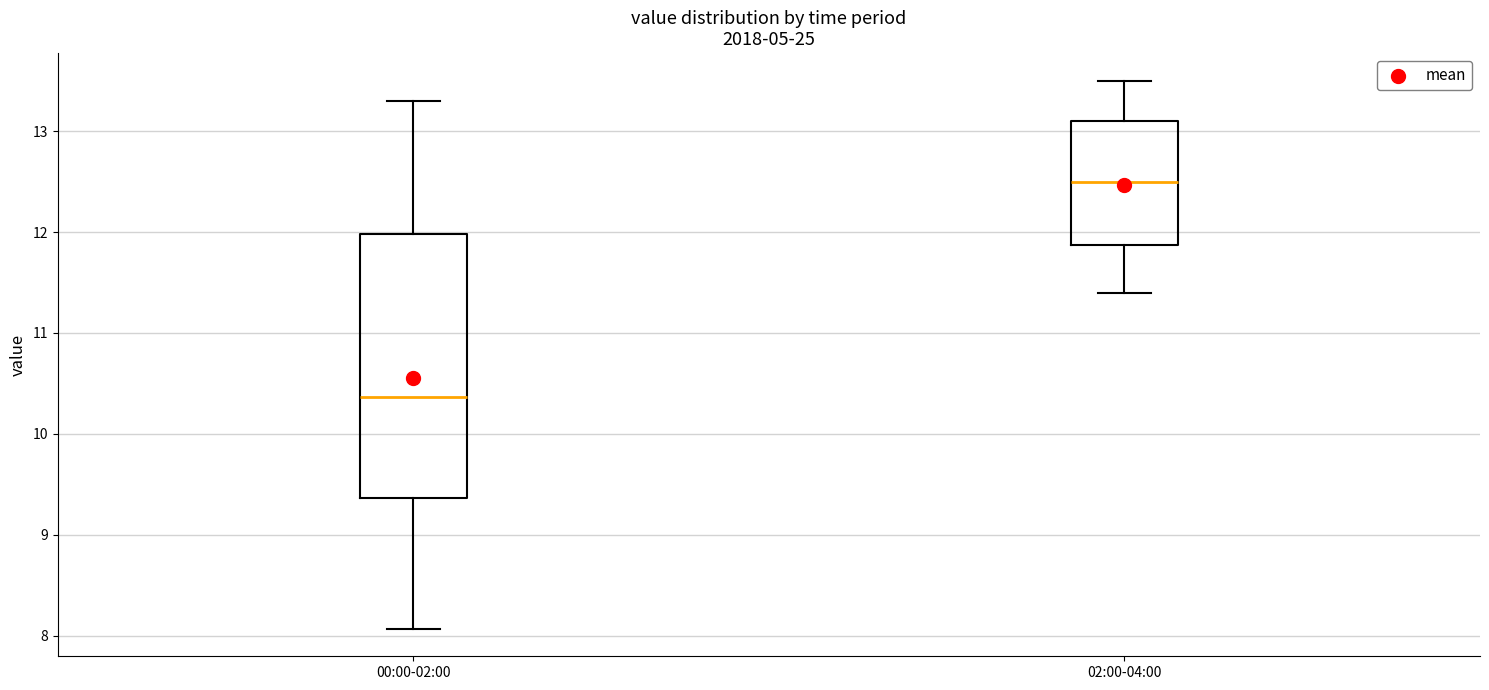

Which box is the tallest, from its lower edge to its upper edge?

00:00-02:00